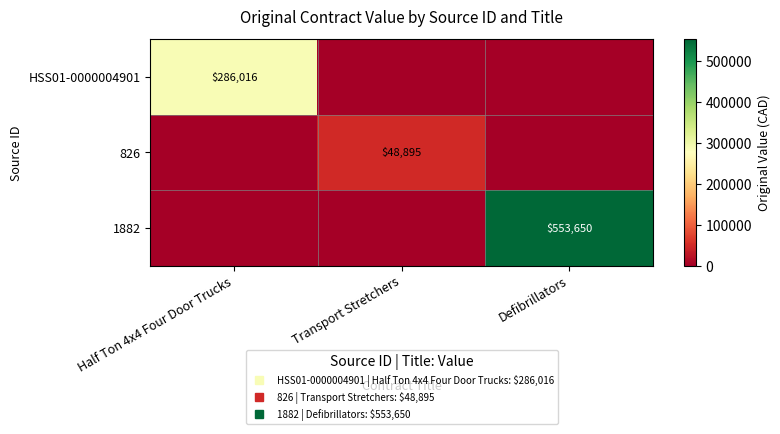

True or false: 826 has a value of 0.0 at Defibrillators.

True